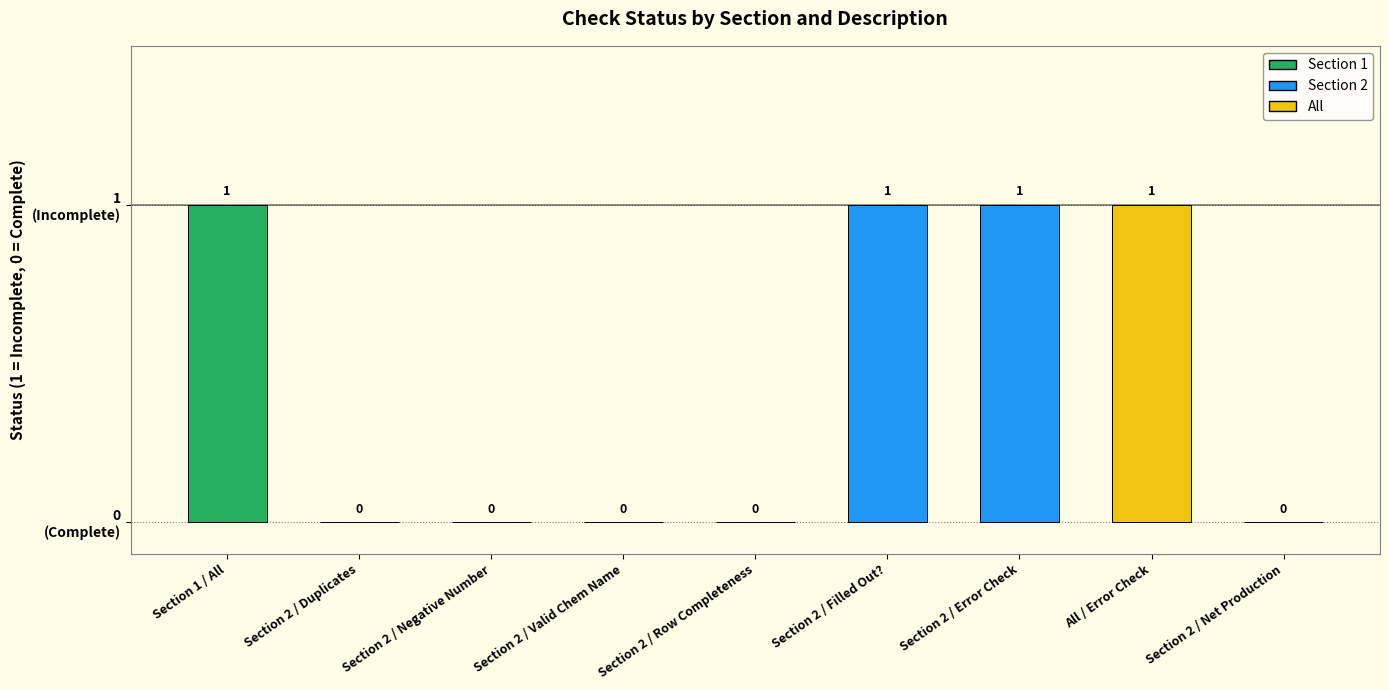

Between Section 1 / All and Section 2 / Row Completeness, which is larger?

Section 1 / All